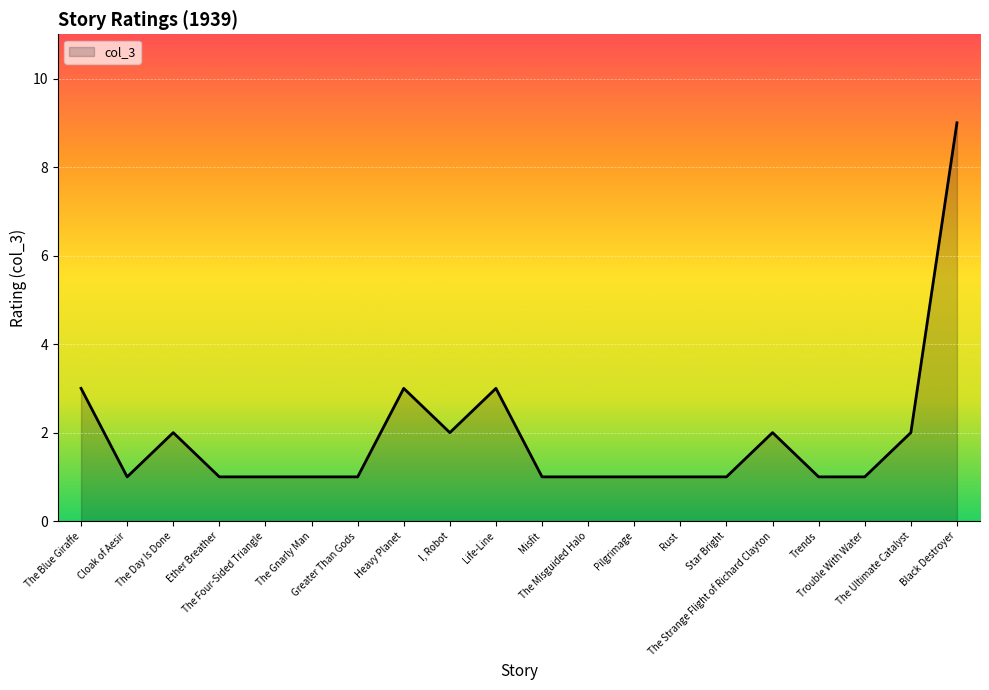

What is the maximum value shown in the chart?

9